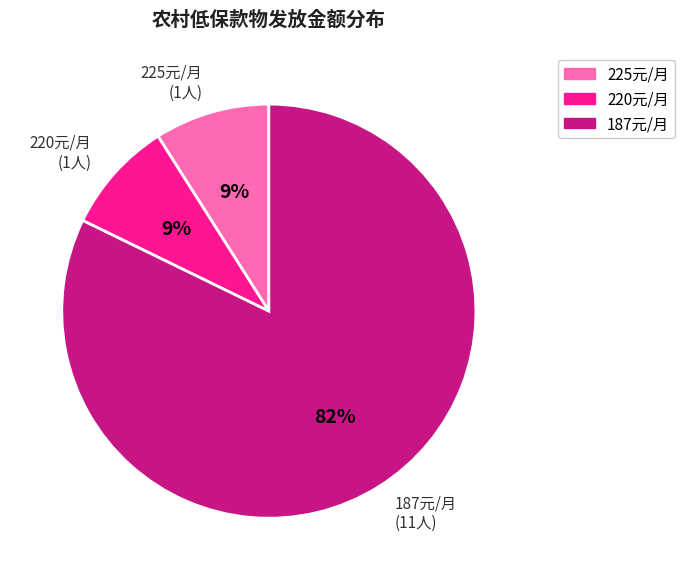

Which has a higher value, 220元/月 (1人) or 187元/月 (11人)?

187元/月 (11人)